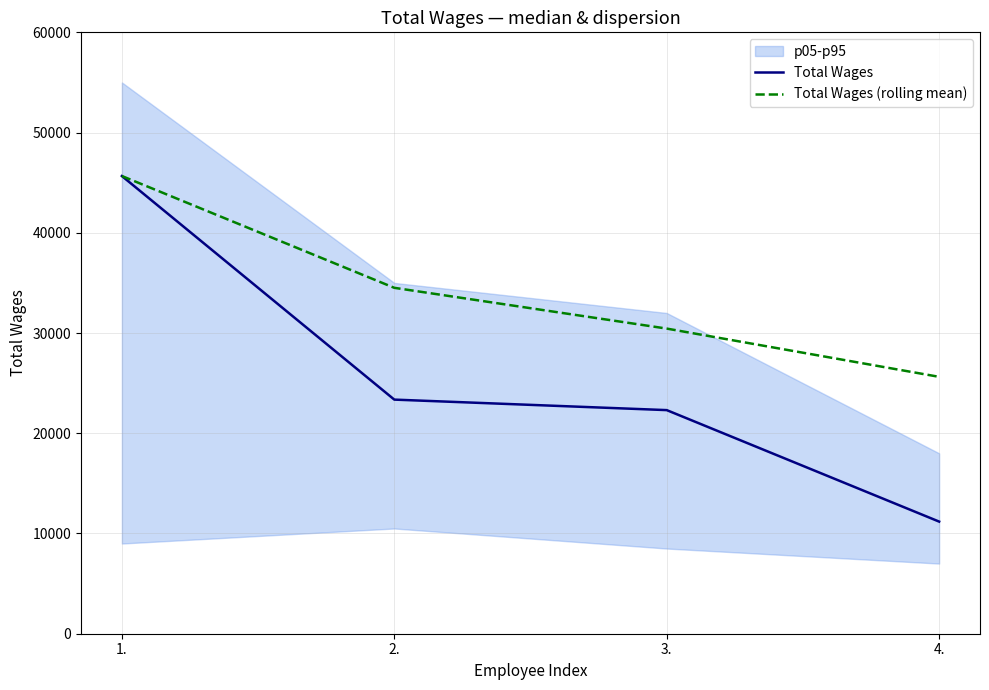

Rank the series by their maximum value, from highest to lowest.

Total Wages, Total Wages (rolling mean)